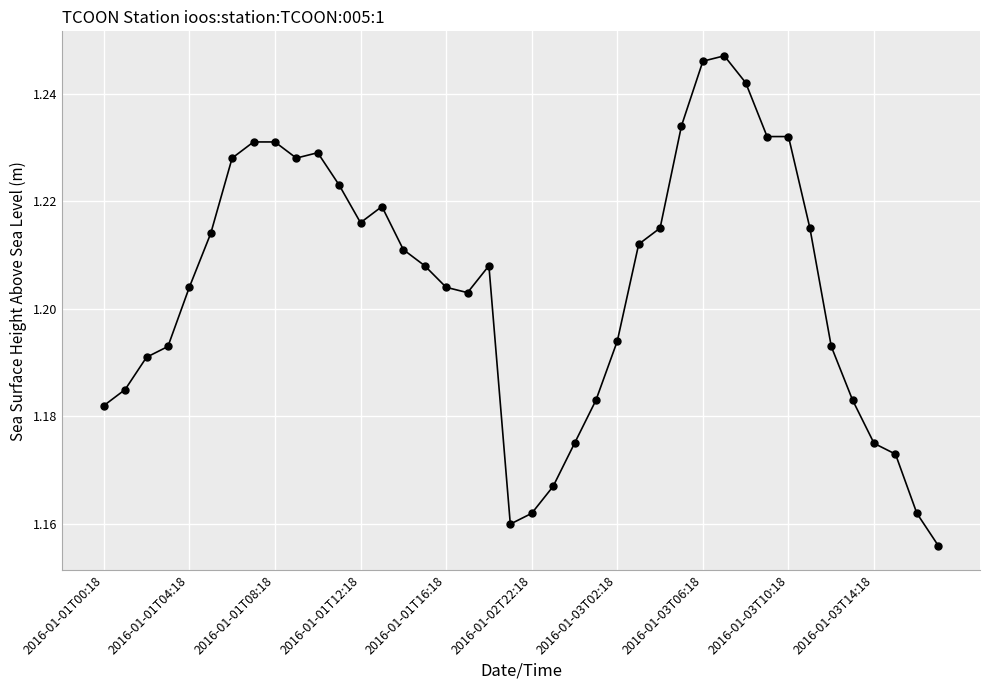

What is the sum of all values?

48.2